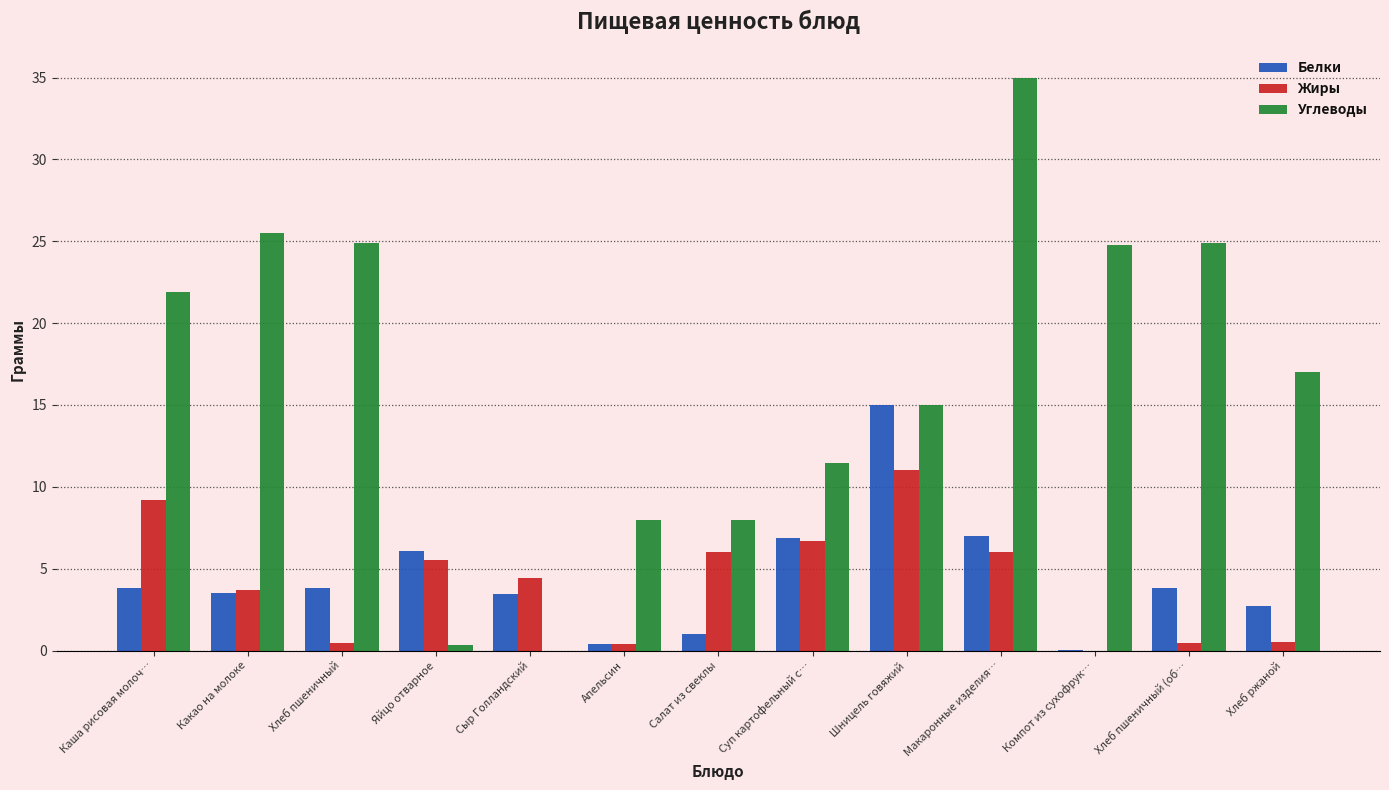

Is it true that Жиры equals 5.5 at Яйцо отварное?

True